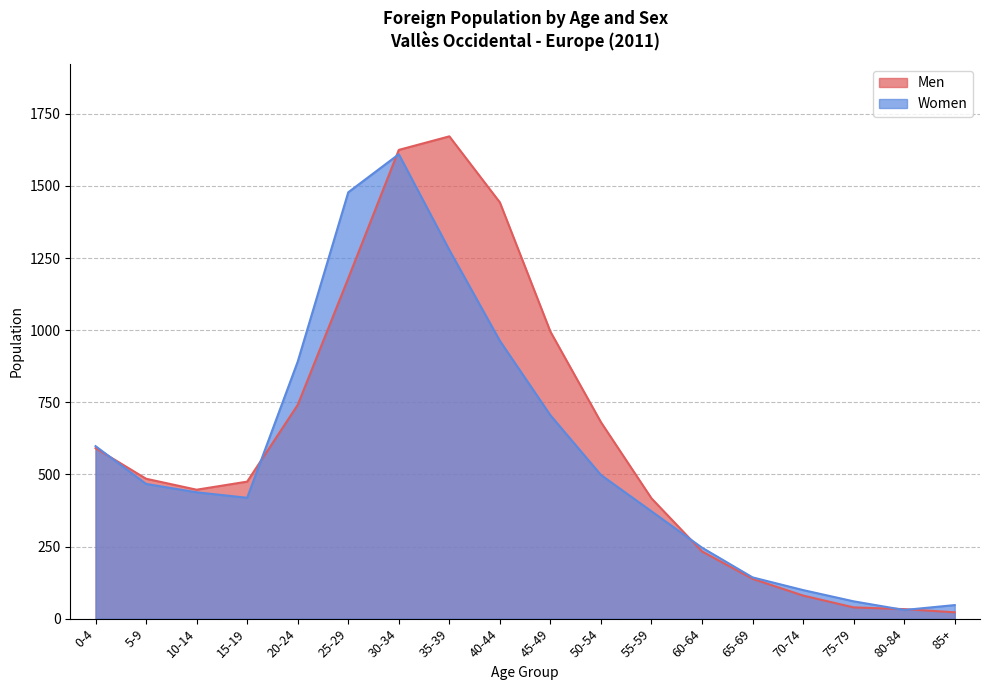

List the labels in order of Men value, smallest first.

85+, 80-84, 75-79, 70-74, 65-69, 60-64, 55-59, 10-14, 15-19, 5-9, 0-4, 50-54, 20-24, 45-49, 25-29, 40-44, 30-34, 35-39